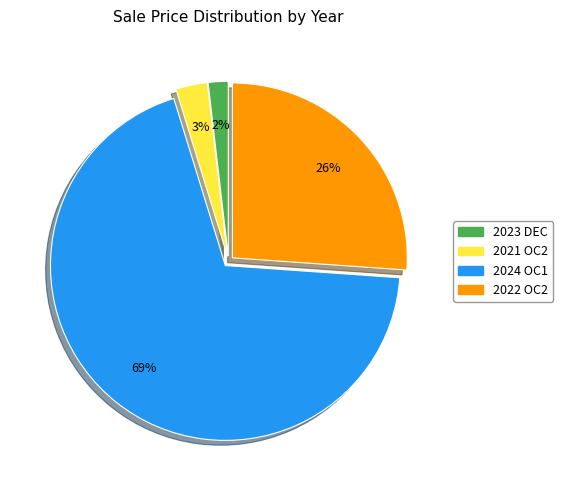

To the nearest percent, what percentage of the pie is 2023 DEC?

2%